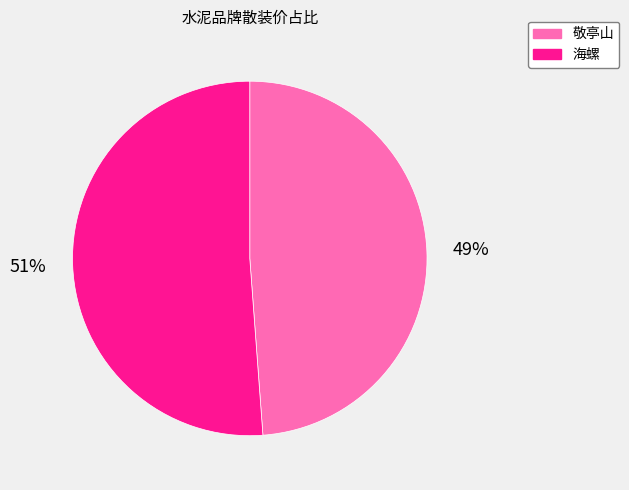

True or false: 敬亭山 accounts for 49% of the total.

True